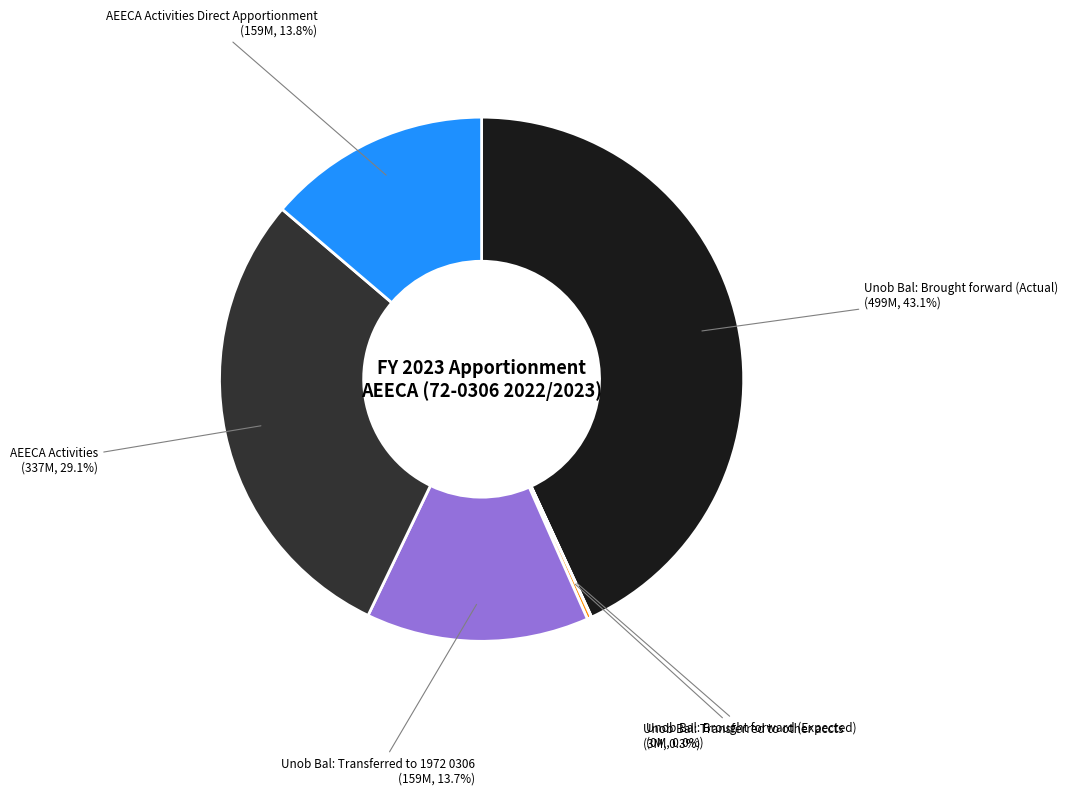

Is there any slice that represents more than half of the pie?

No